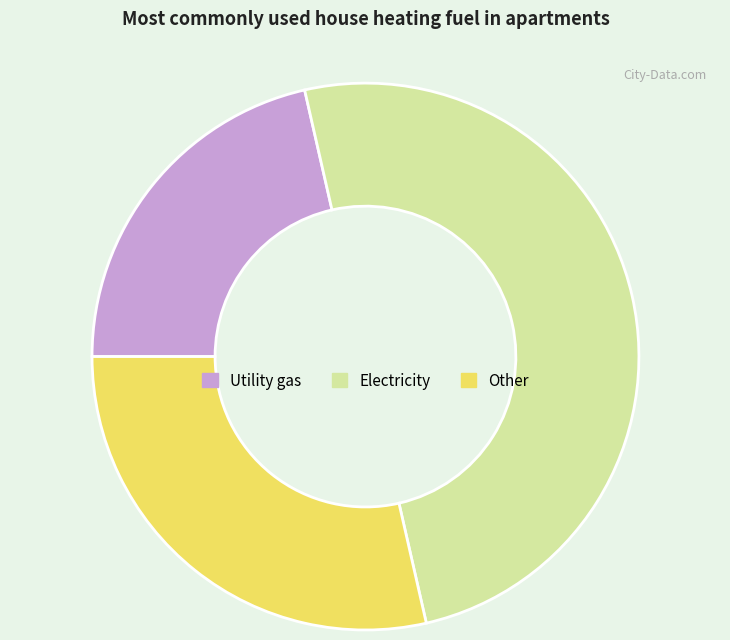

Rank the categories by value from lowest to highest.

Utility gas, Other, Electricity